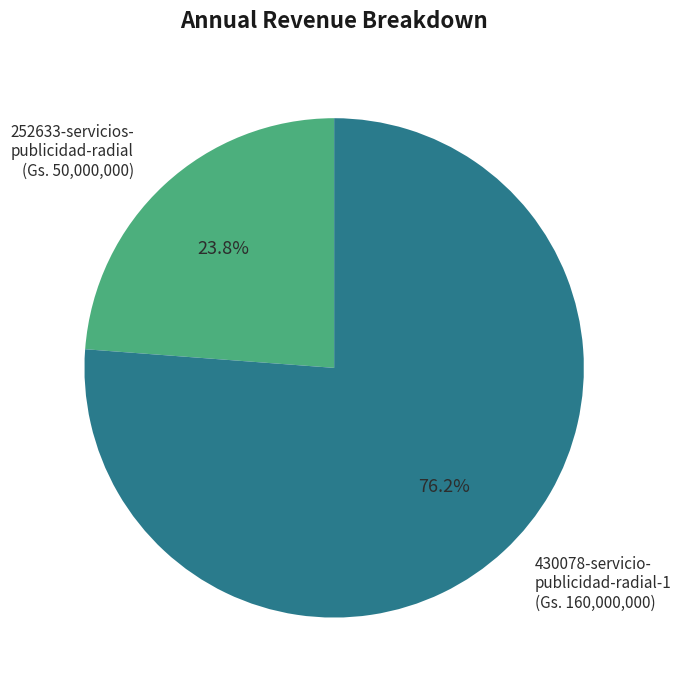

Does any single category account for the majority?

Yes